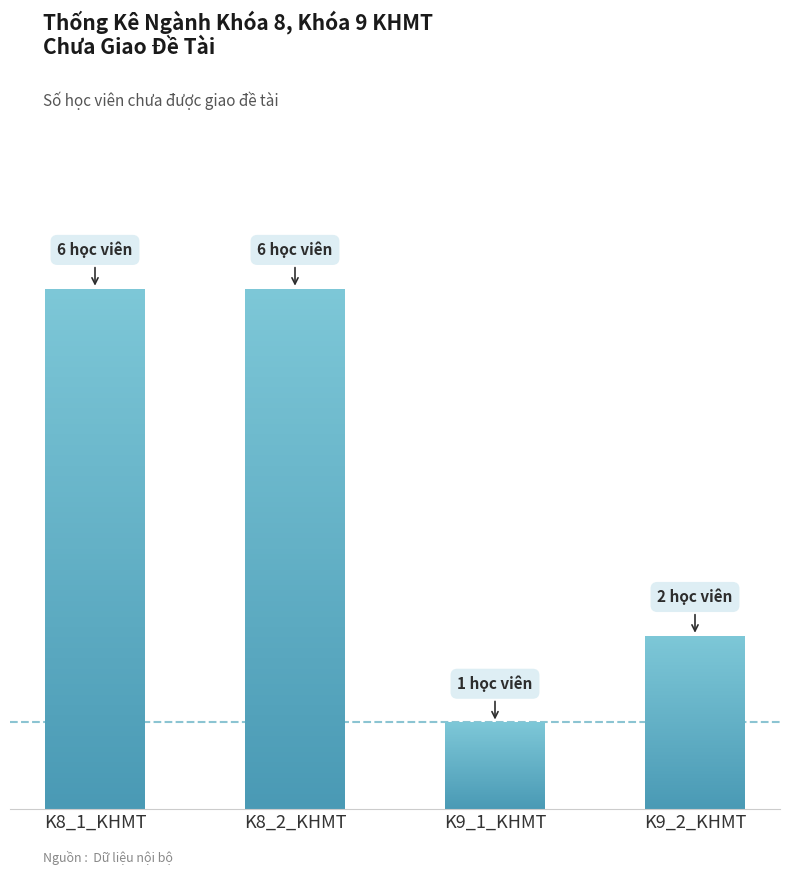

How many distinct data groups are displayed?

1